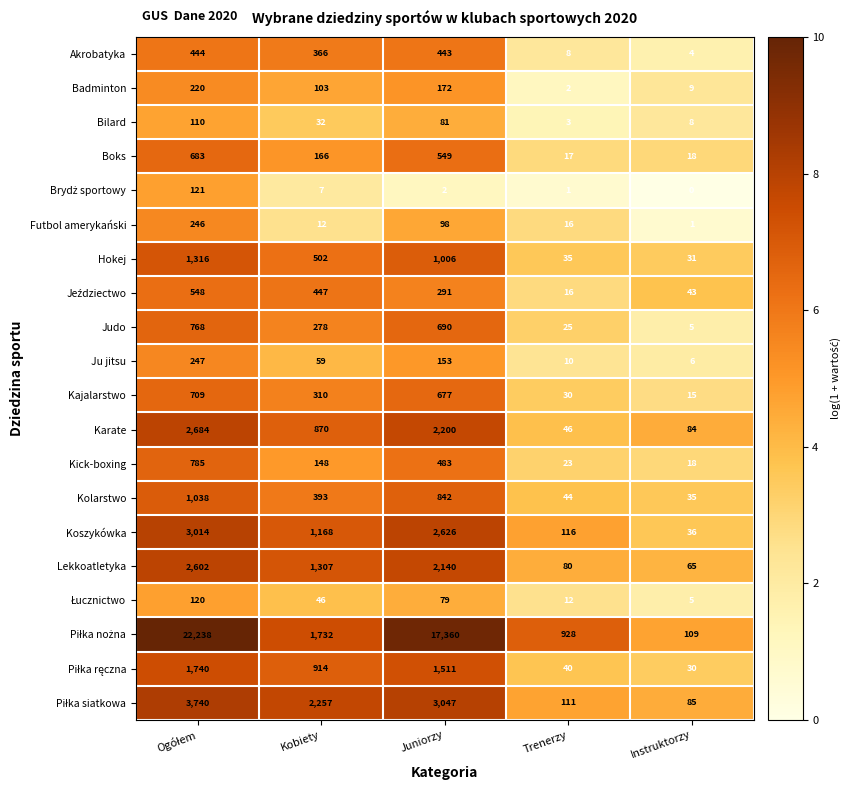

At which label is Badminton closest to 111?

Kobiety